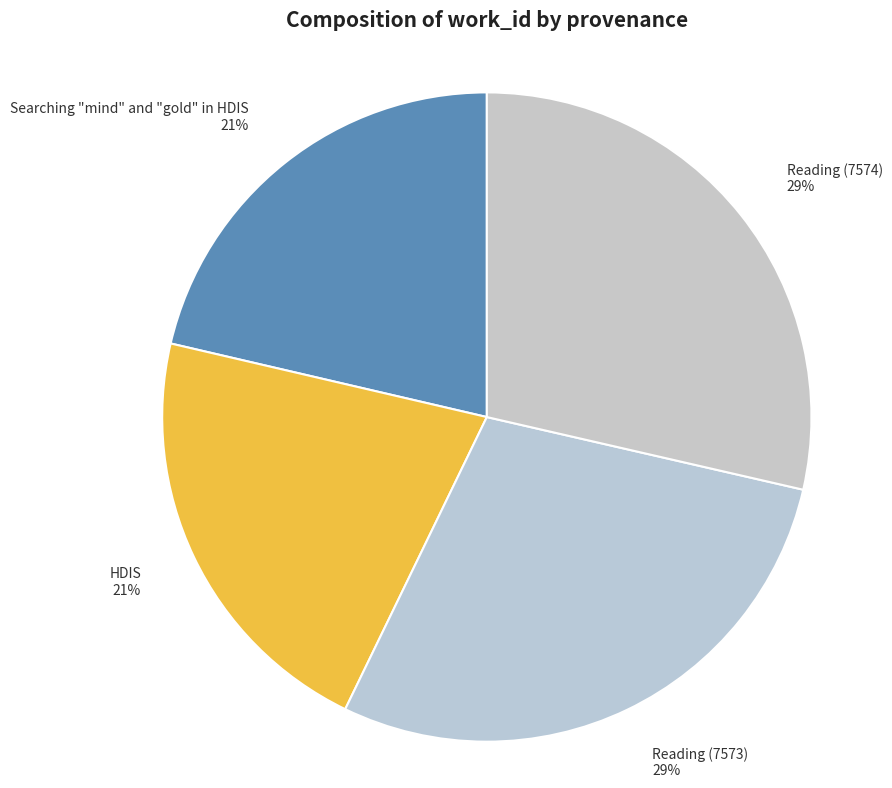

How many slices are in this pie chart?

4